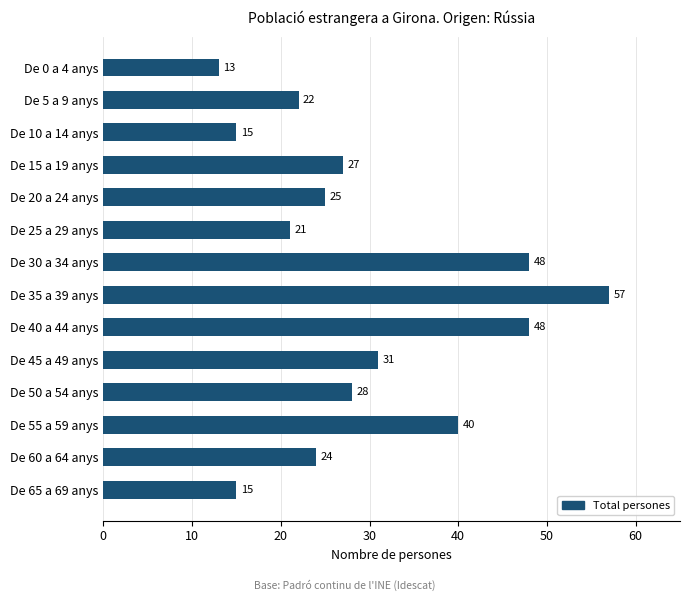

Which label corresponds to the largest value in the chart?

De 35 a 39 anys